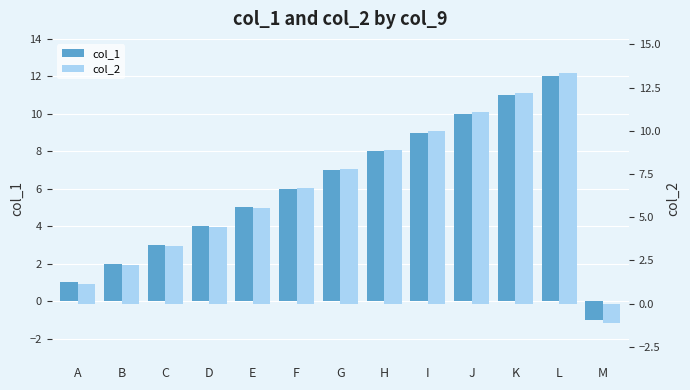

Which has a higher value, M or D?

D